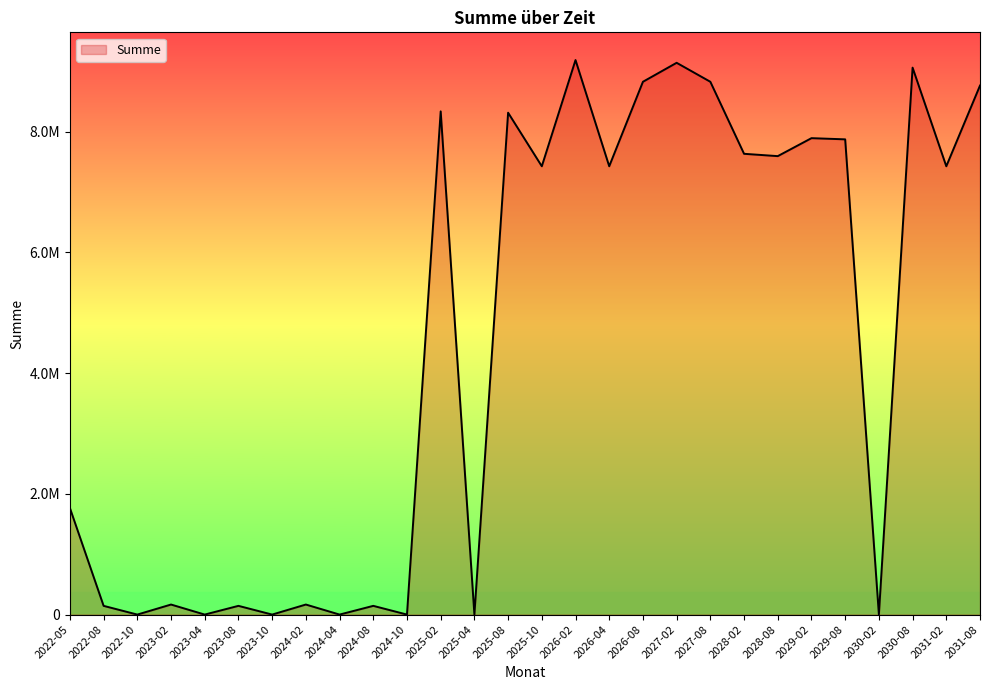

Is this an area chart (filled region under the line)?

Yes